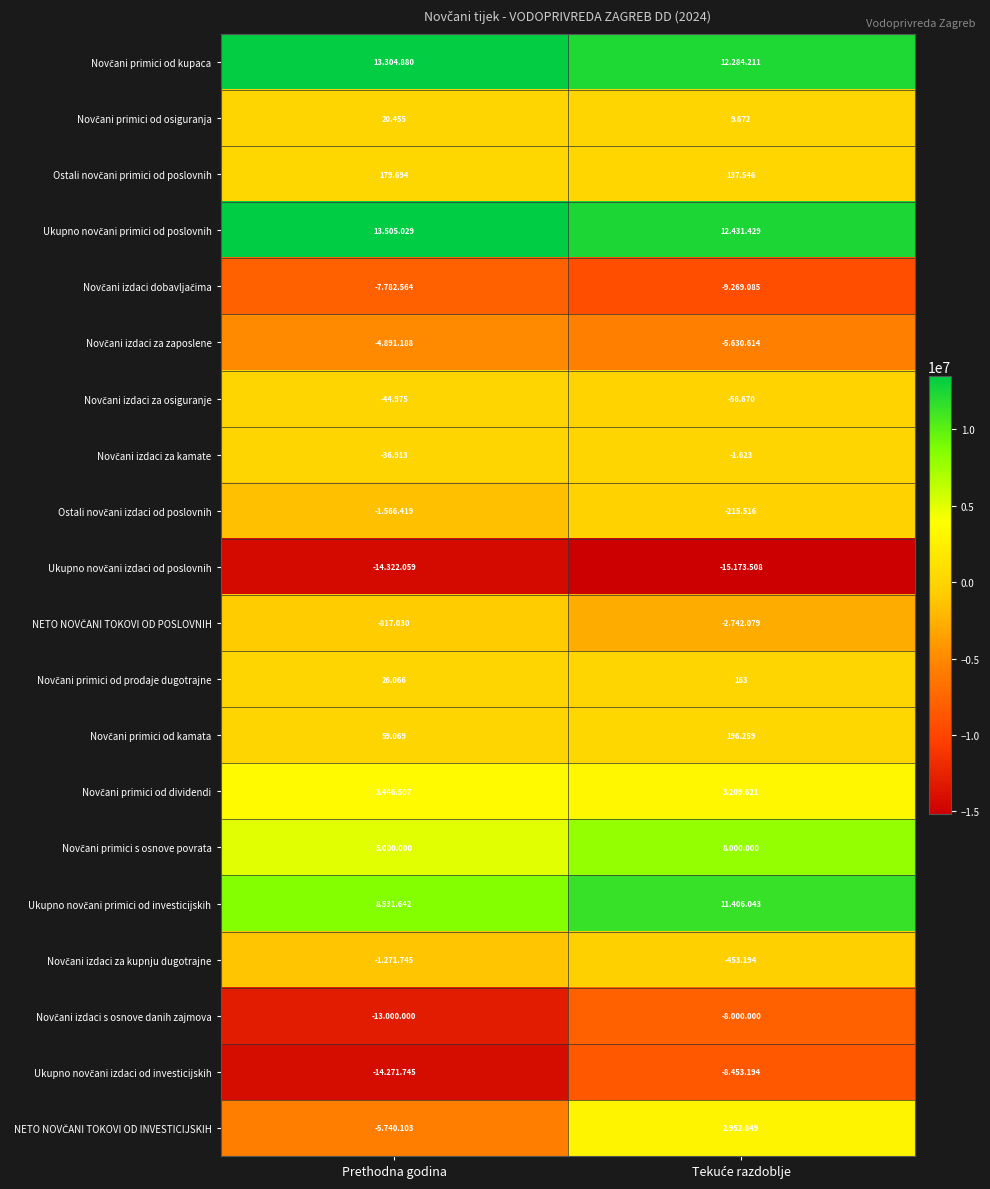

Where is Novčani izdaci za kupnju dugotrajne nearest to the value -862469?

Tekuće razdoblje